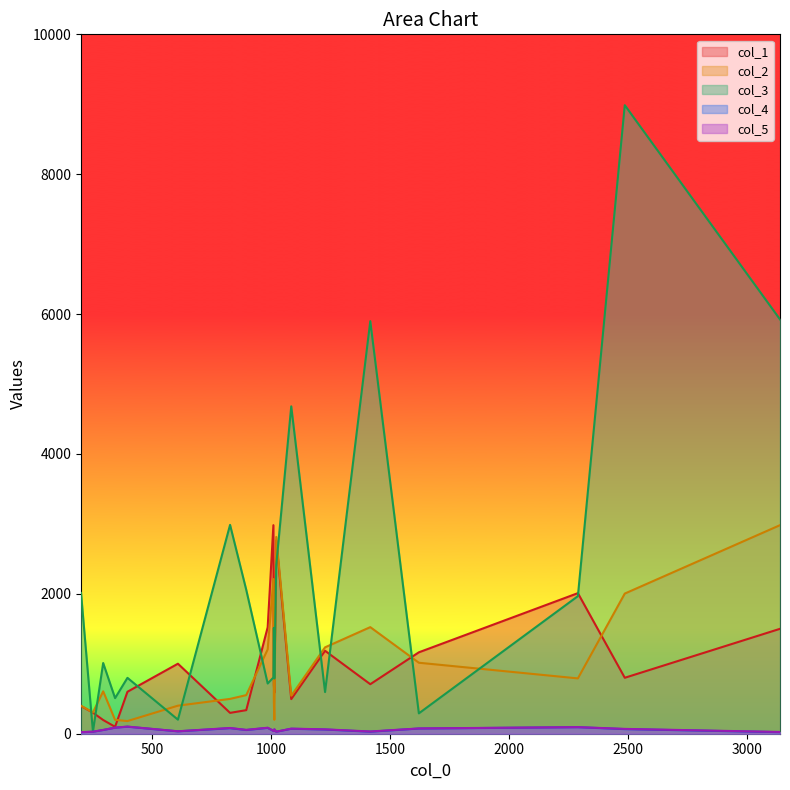

What value does the col_1 series have at 828?

298.0